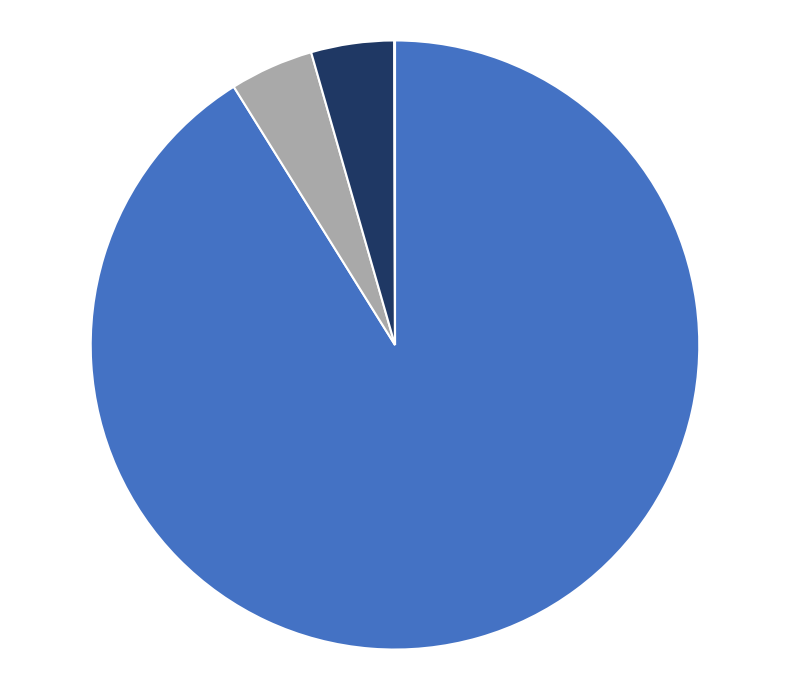

Is there a majority slice in this chart?

Yes